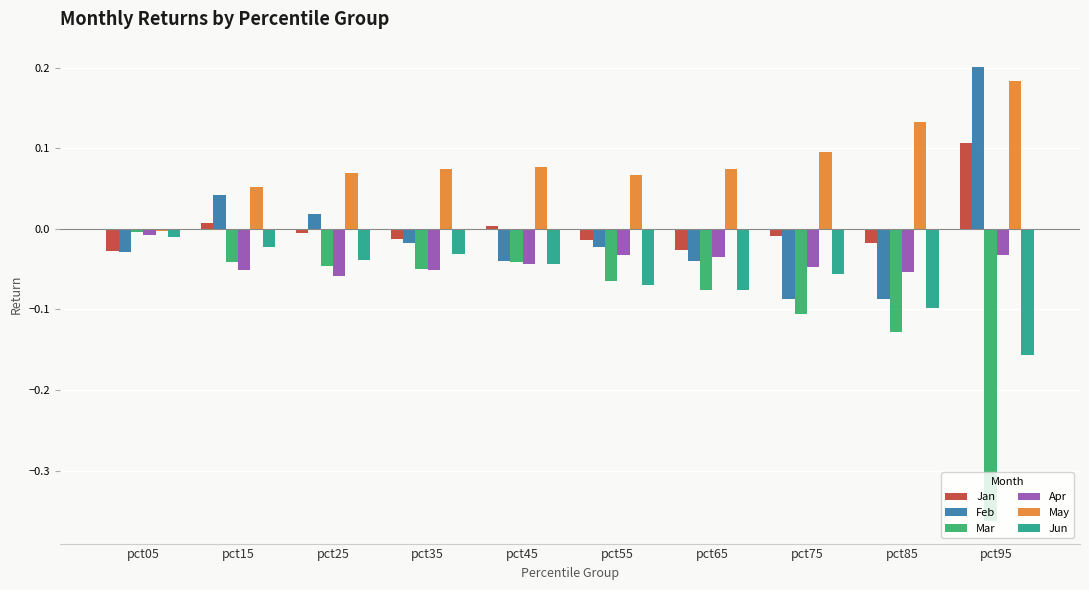

How many series are shown in this chart?

6